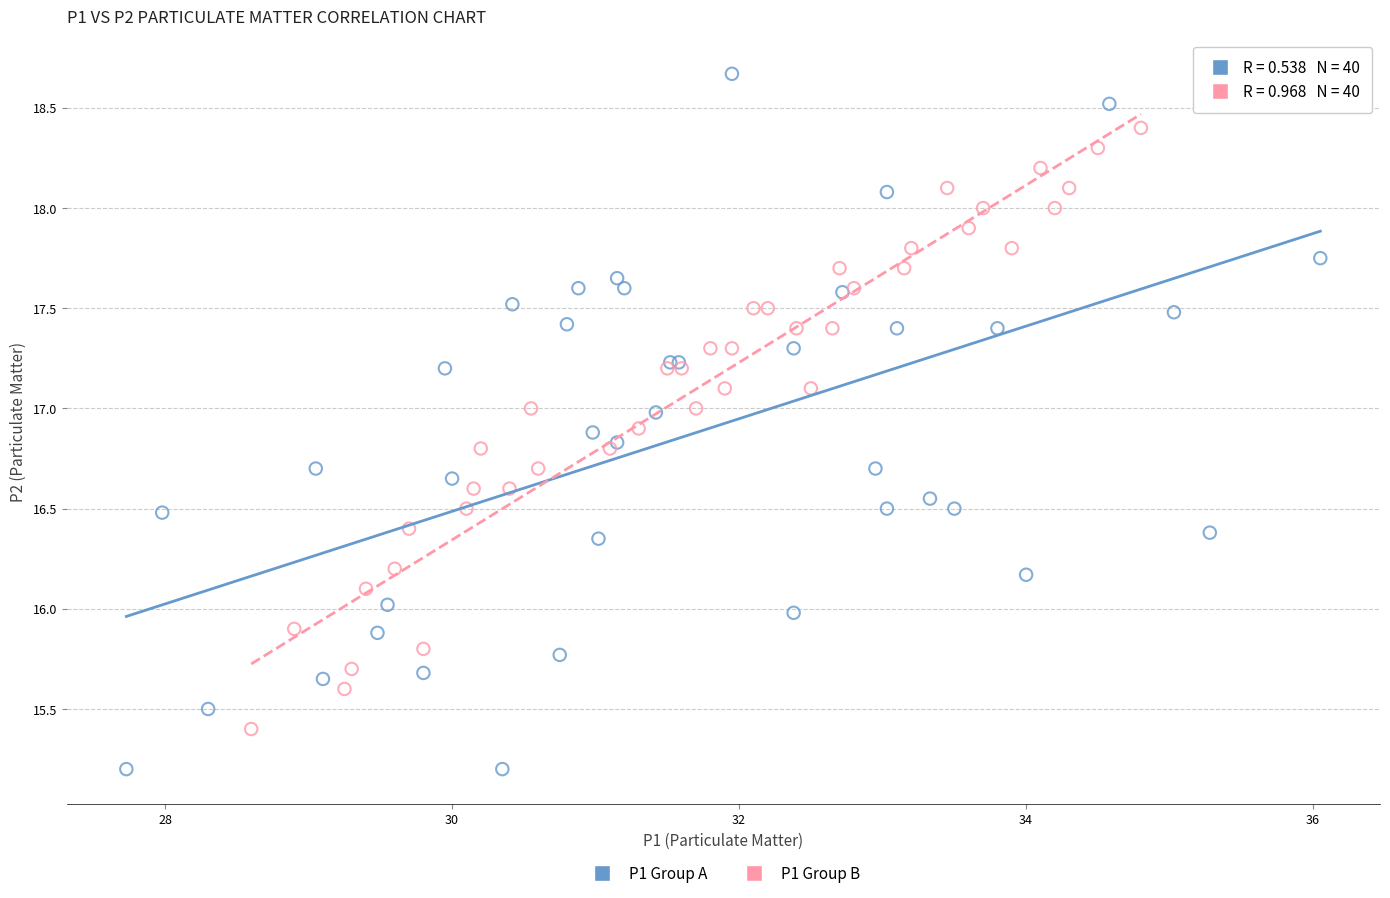

Which series has the largest Y range (max minus min)?

P1 Group A